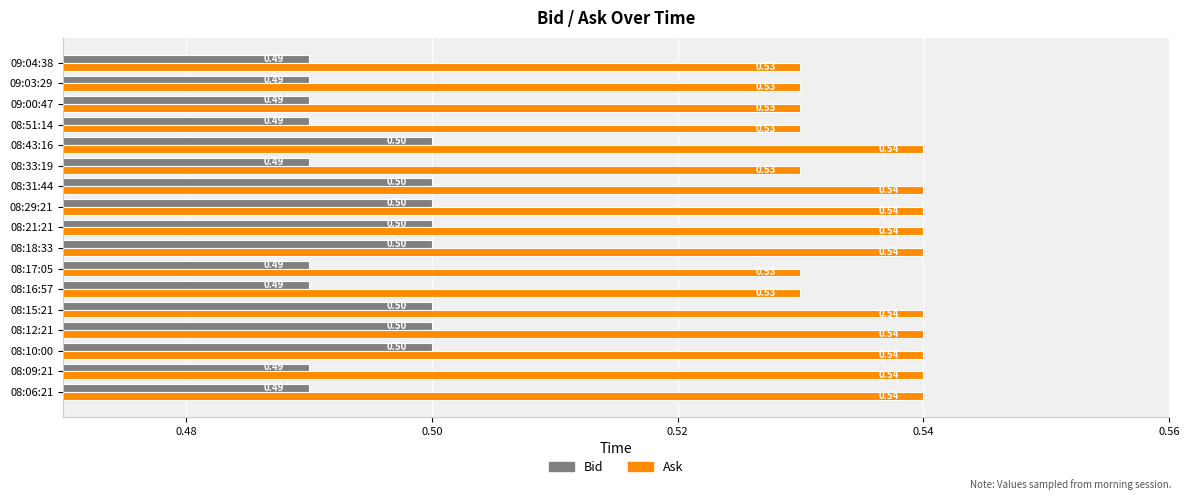

What is the sum of all Ask values?

9.1